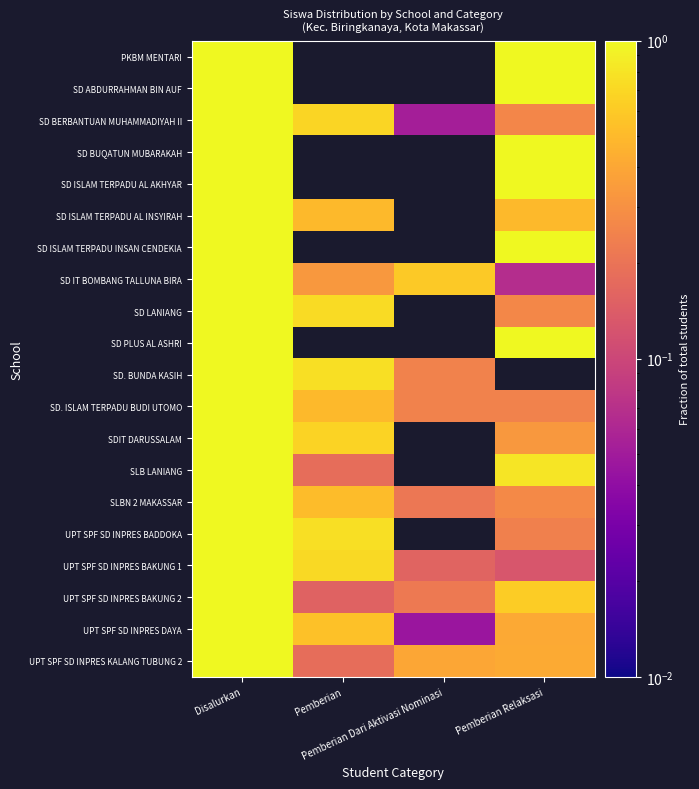

True or false: UPT SPF SD INPRES BADDOKA has a value of 0.8 at Pemberian.

True